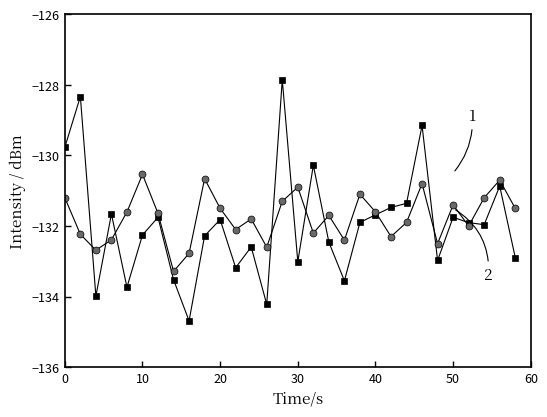

What is the maximum value shown in the chart?

-127.9